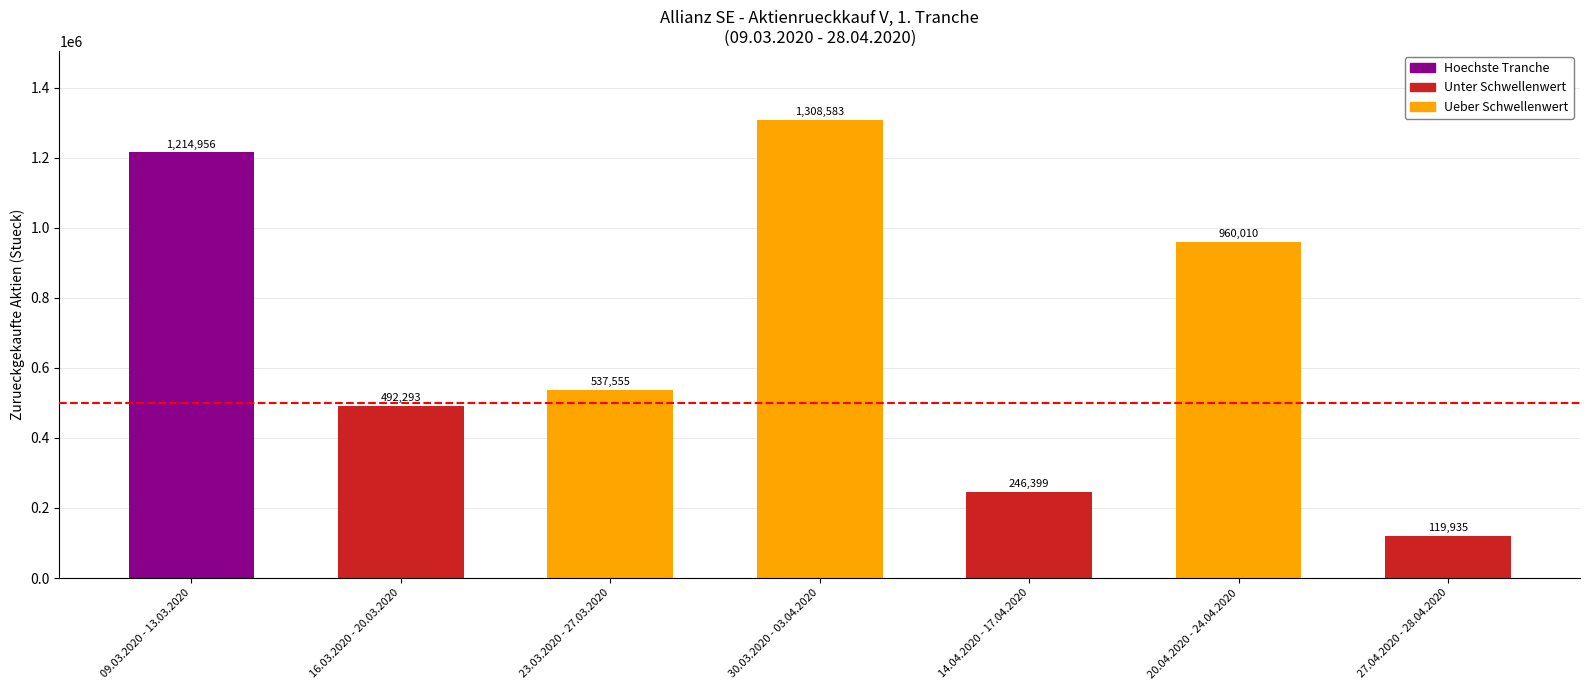

How many series are shown in this chart?

1